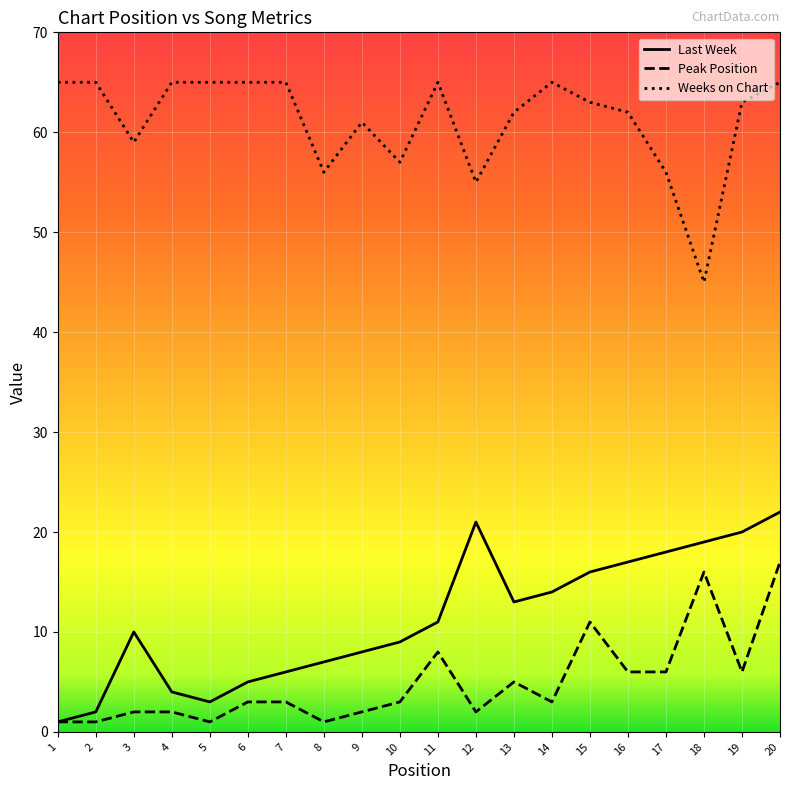

Reading left to right, what are all the values shown in this chart?

Last Week: 1=1	2=2	3=10	4=4	5=3	6=5	7=6	8=7	9=8	10=9	11=11	12=21	13=13	14=14	15=16	16=17	17=18	18=19	19=20	20=22
Peak Position: 1=1	2=1	3=2	4=2	5=1	6=3	7=3	8=1	9=2	10=3	11=8	12=2	13=5	14=3	15=11	16=6	17=6	18=16	19=6	20=17
Weeks on Chart: 1=65	2=65	3=59	4=65	5=65	6=65	7=65	8=56	9=61	10=57	11=65	12=55	13=62	14=65	15=63	16=62	17=56	18=45	19=63	20=65